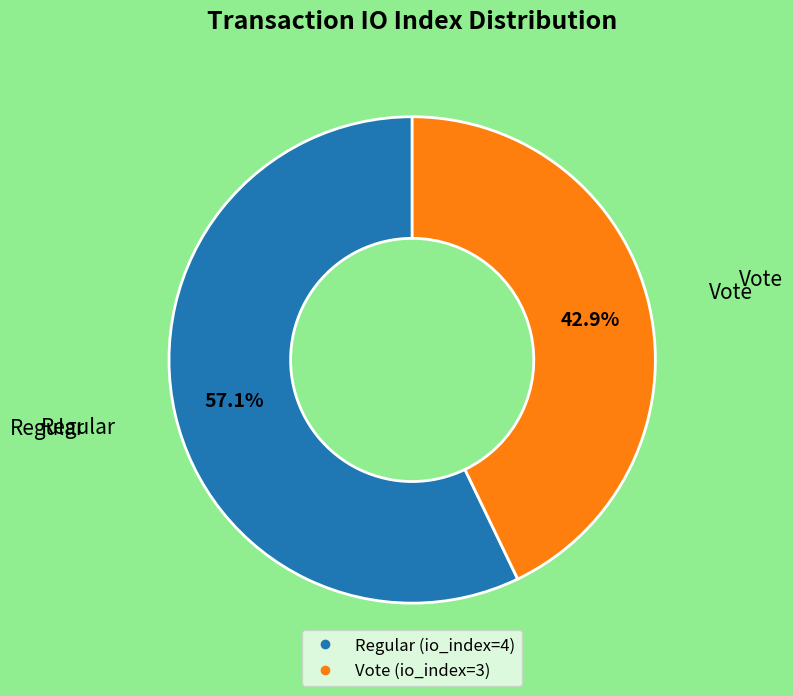

Does Regular represent more than half of the total?

Yes